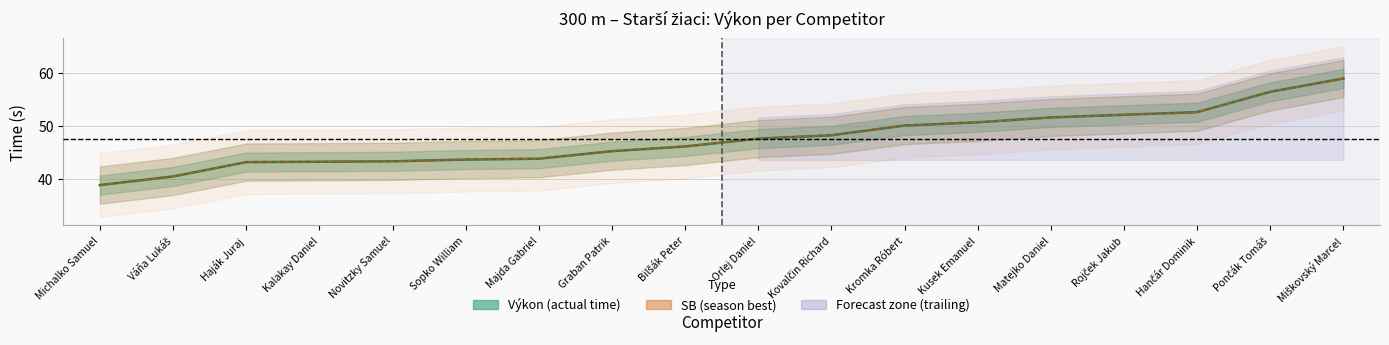

What is the sum of the Výkon (actual time) values at Váňa Lukáš and Bilšák Peter?

86.6